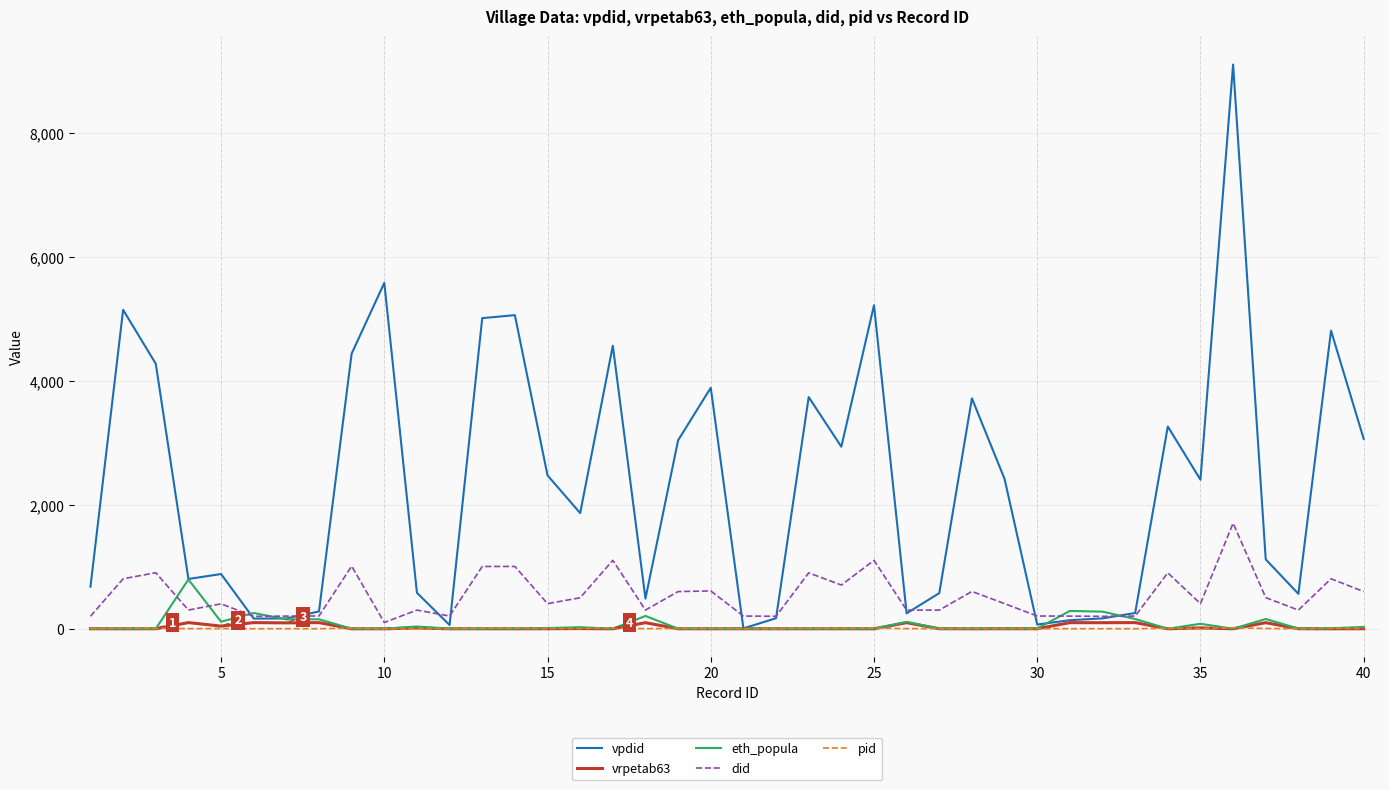

What is the greatest value displayed?

9105.0